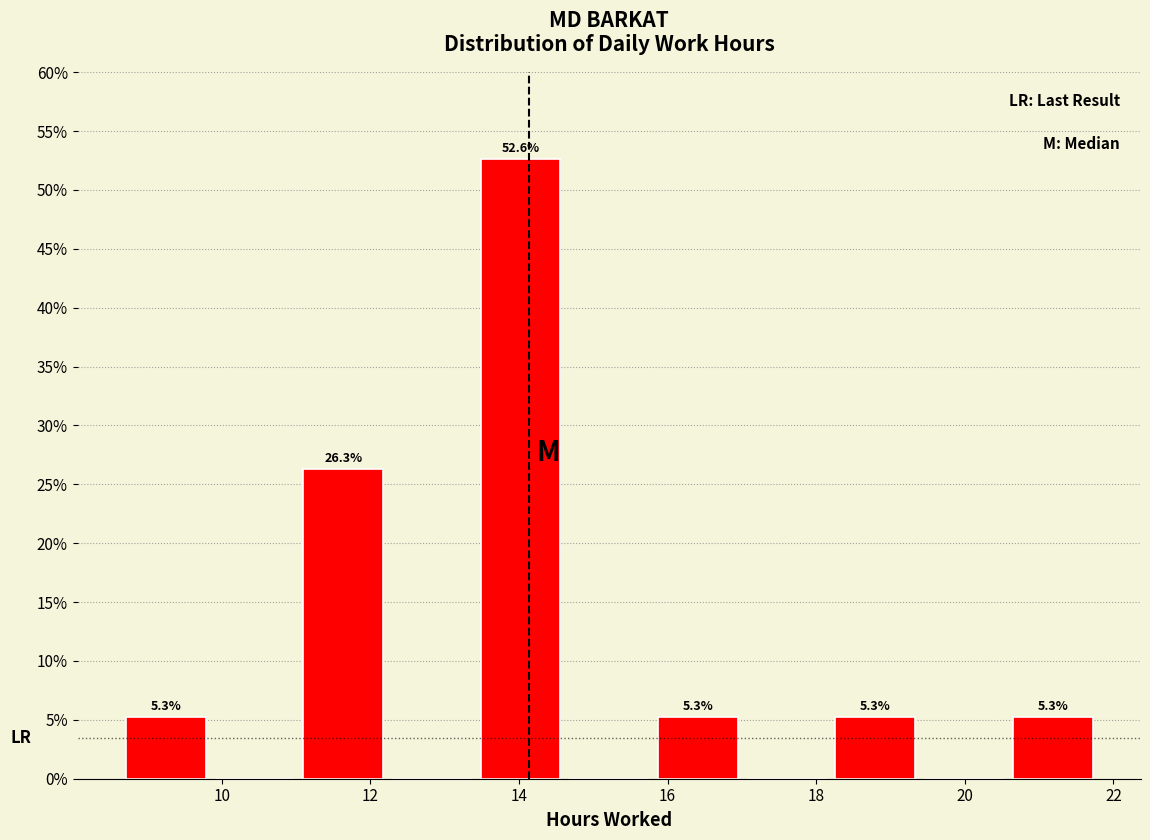

Which range on the x-axis has the tallest bar?

13.4 to 14.6